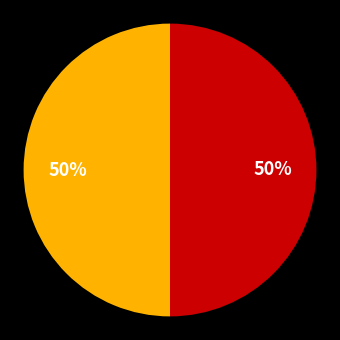

What is the majority slice?

Polybrominated diphenyl ethers (PBDE)